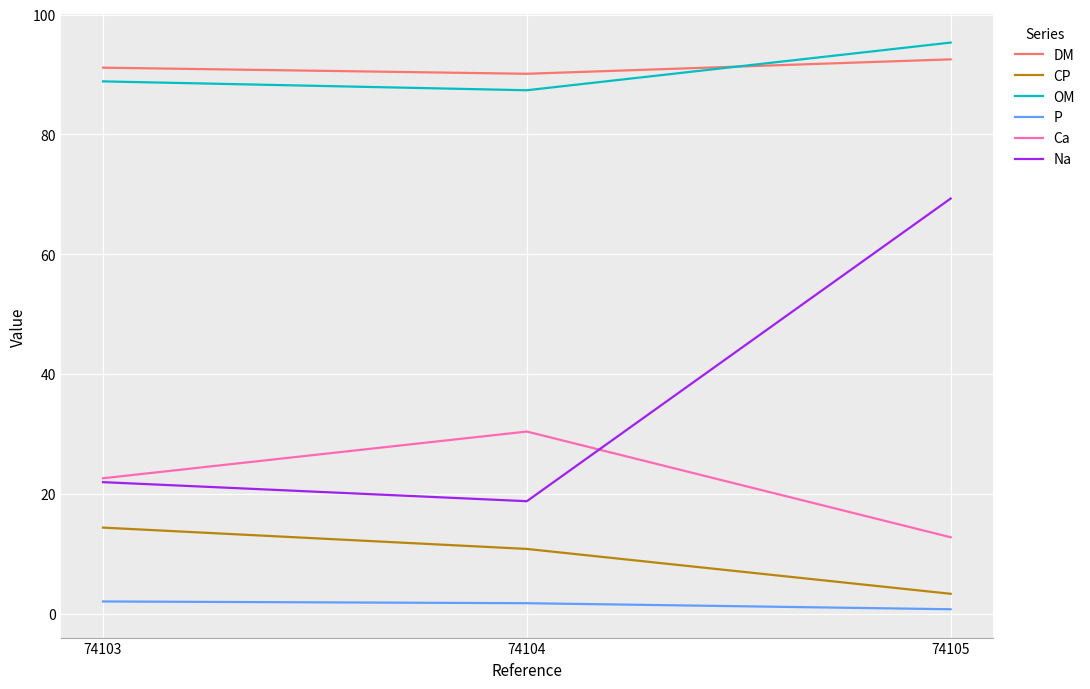

Does the chart display data point markers on the line(s)?

No